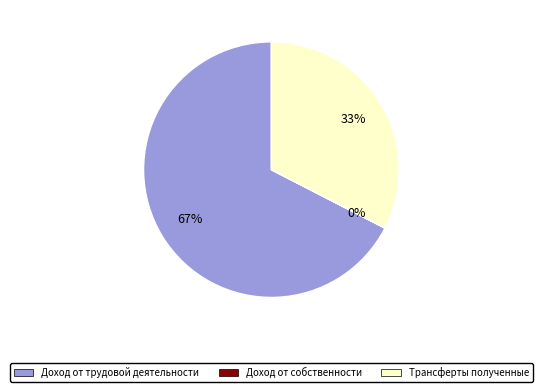

Which slice is the largest?

Доход от трудовой деятельности